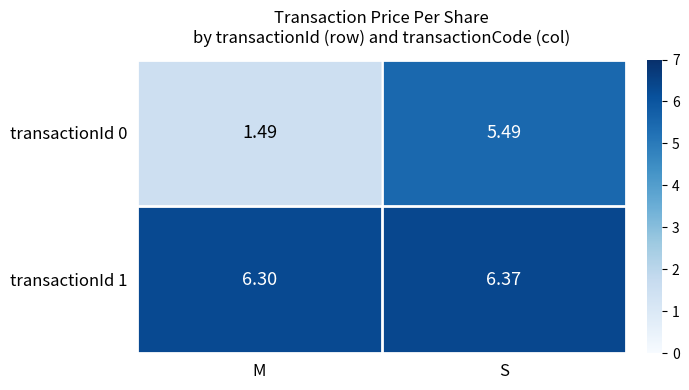

Where is transactionId 0 nearest to the value 3?

M